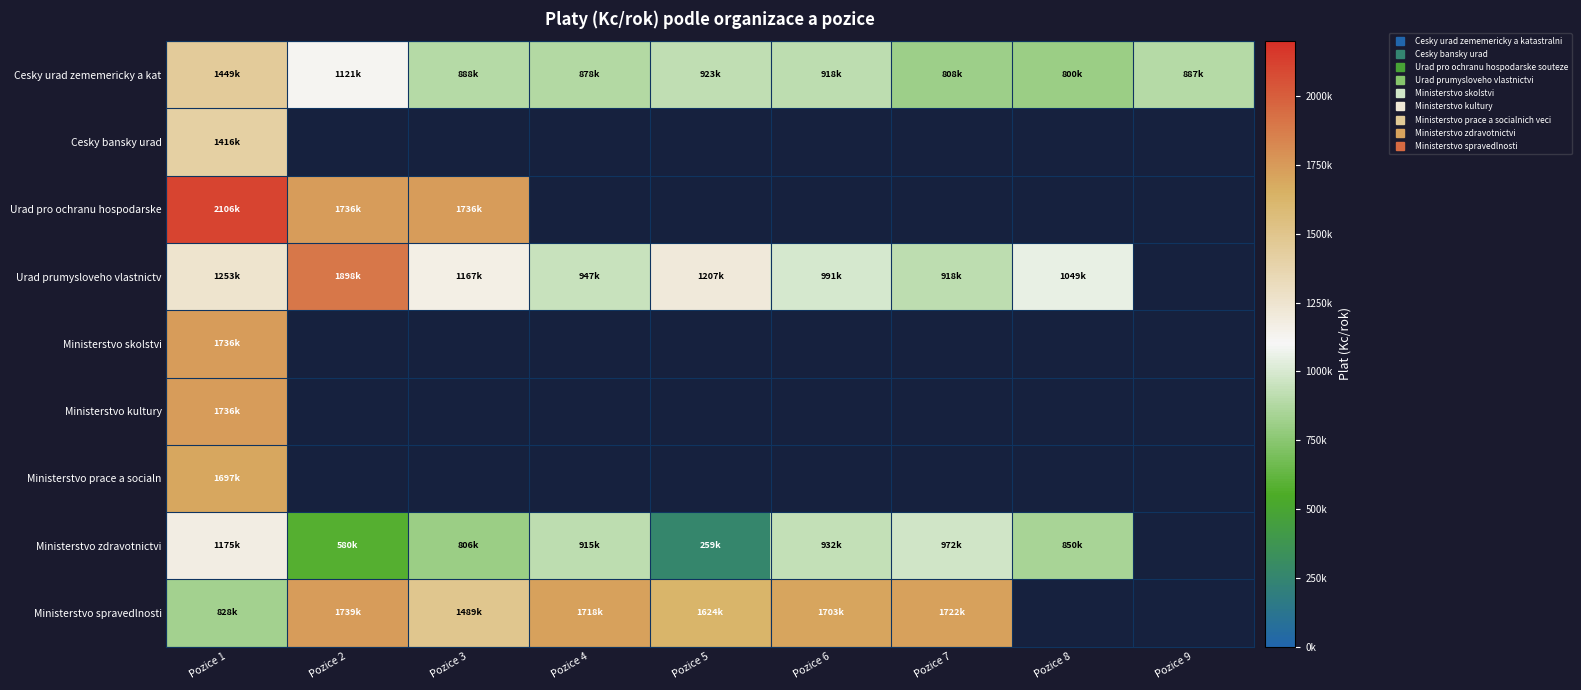

The value of Ministerstvo zdravotnictvi at Pozice 2 is 580728.0. True or false?

True